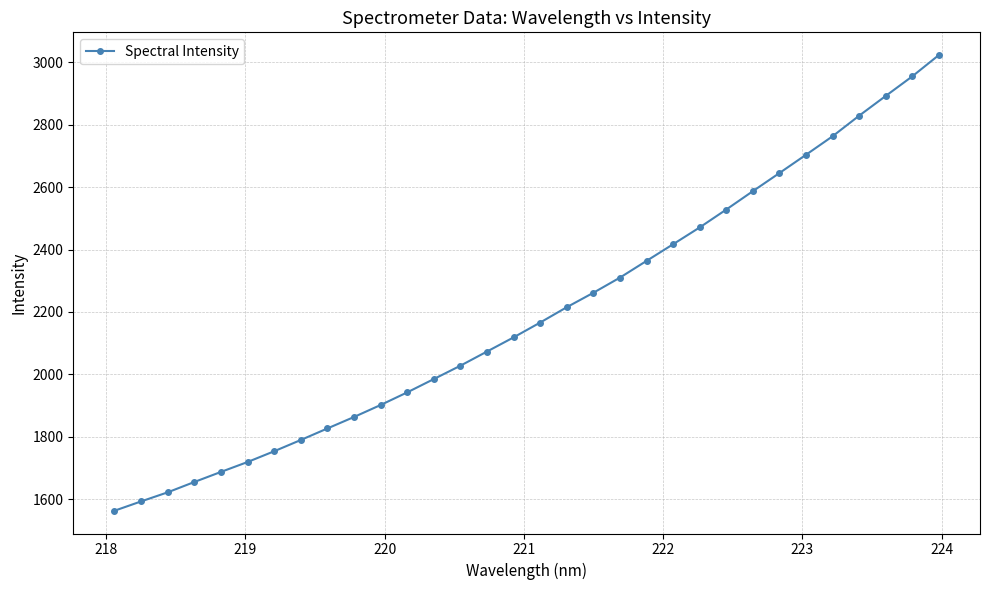

What is the average value?

2195.2